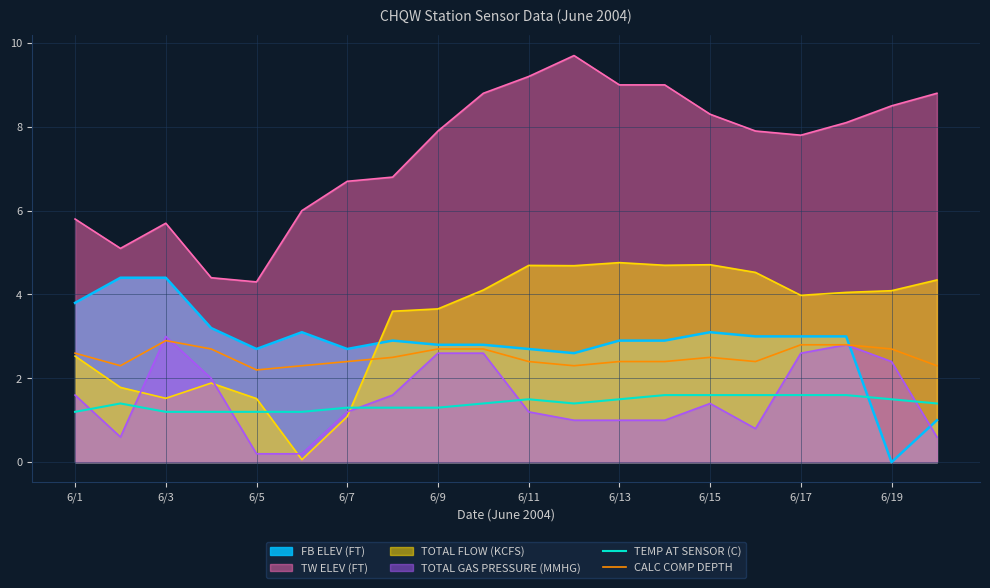

True or false: CALC COMP DEPTH and TEMP AT SENSOR (C) intersect in this chart.

False